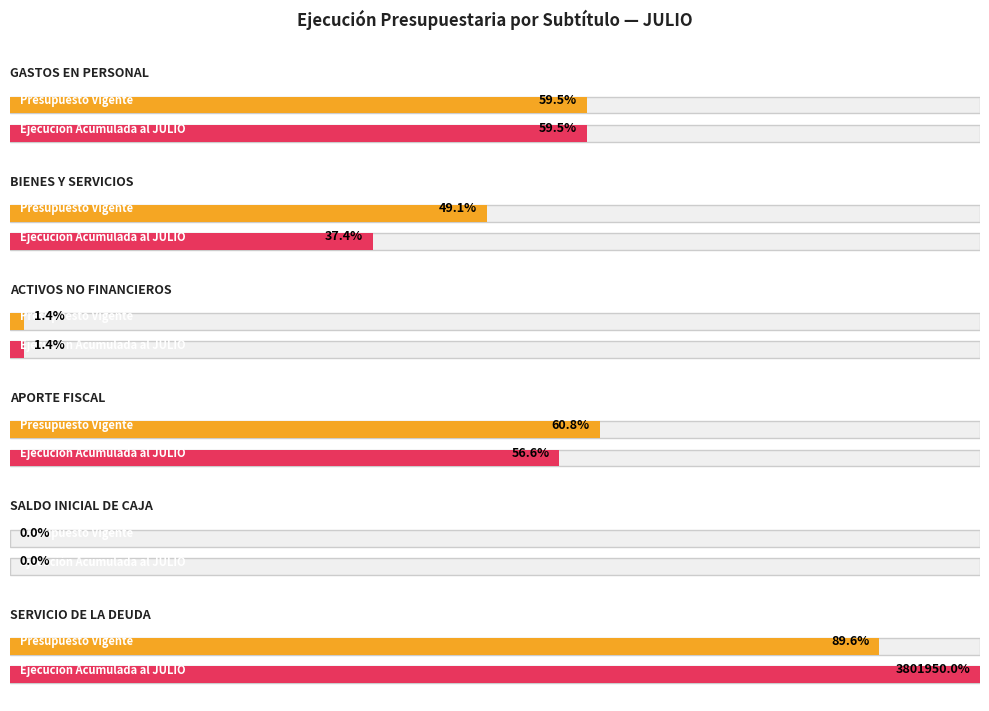

Is it true that Ejecucion Acumulada al JULIO equals 4014096 at APORTE FISCAL?

False